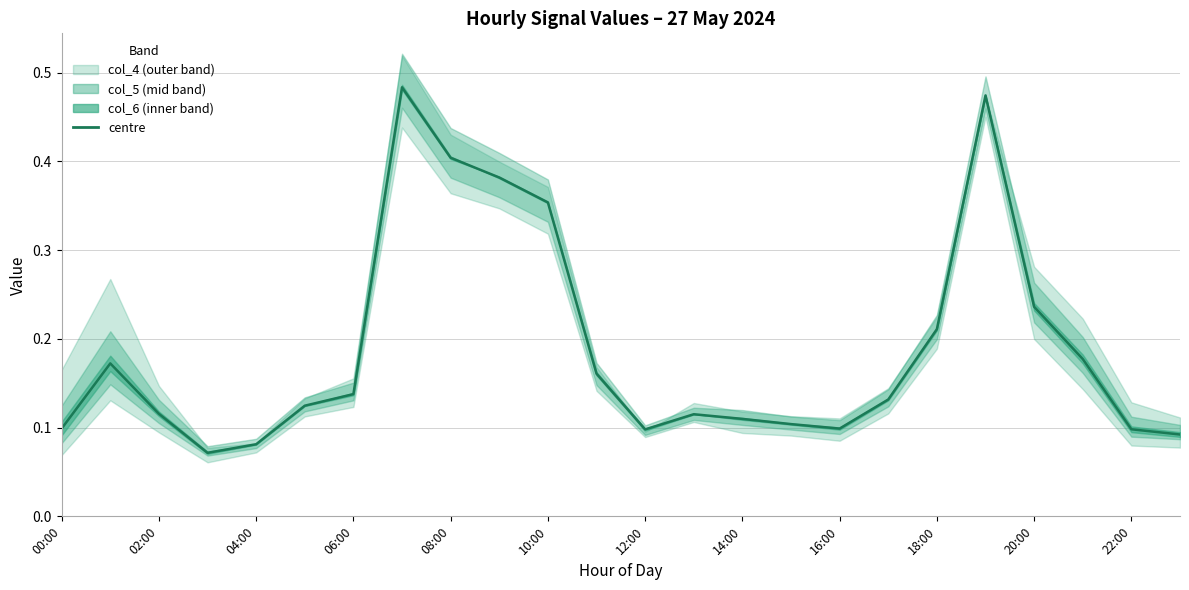

What value does the data have at 00:00?

0.1